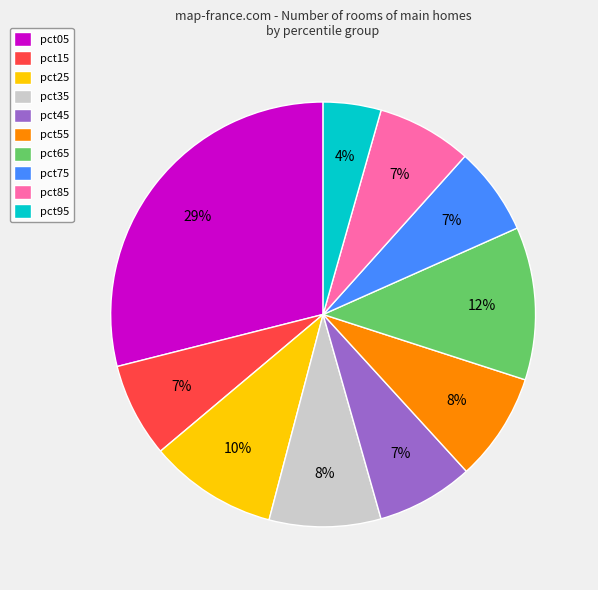

Does any single category account for the majority?

No